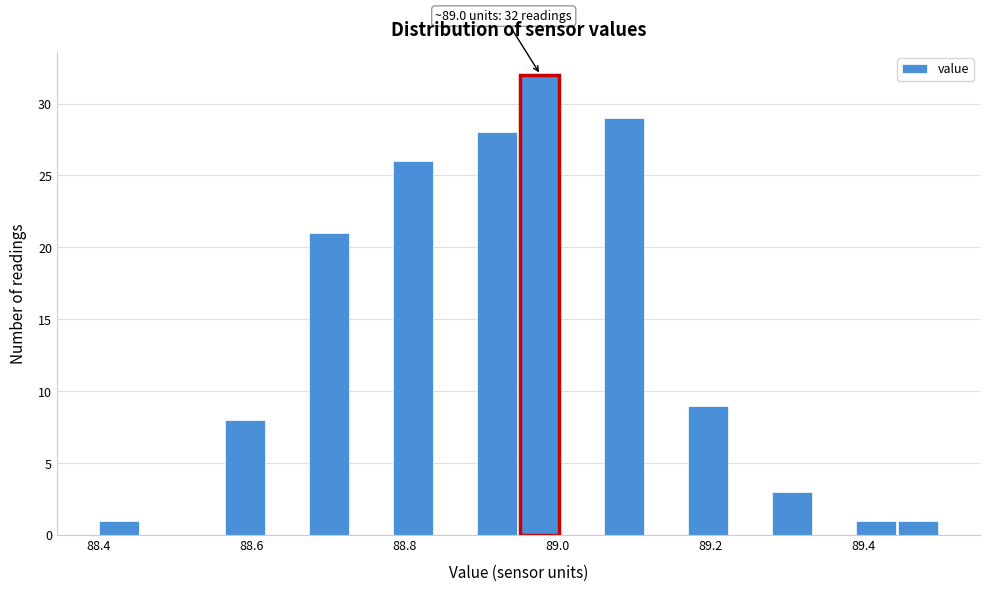

Read against the x-axis, roughly where is the centre of the tallest bar?

88.98